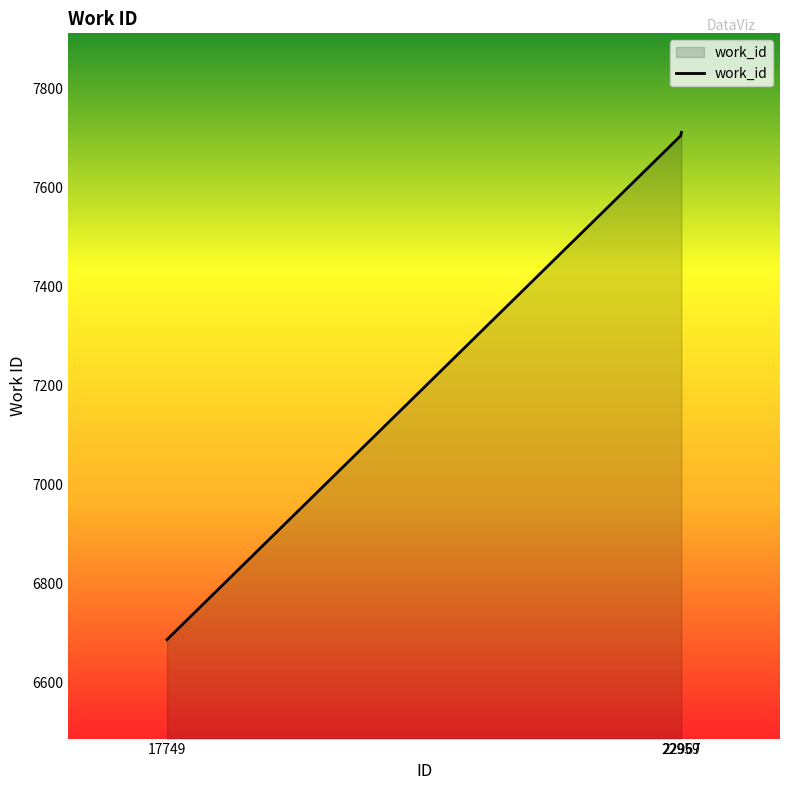

What is the difference between the maximum and minimum values?

1025